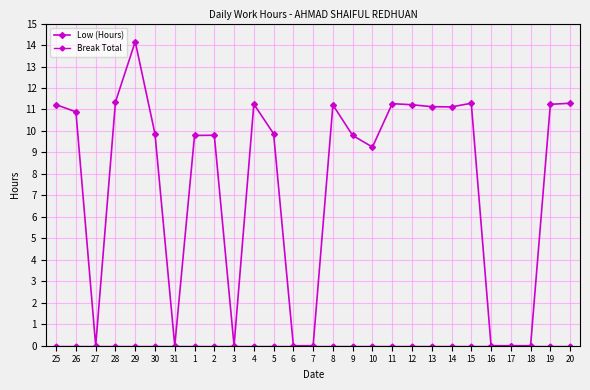

True or false: Low (Hours) and Break Total intersect in this chart.

False